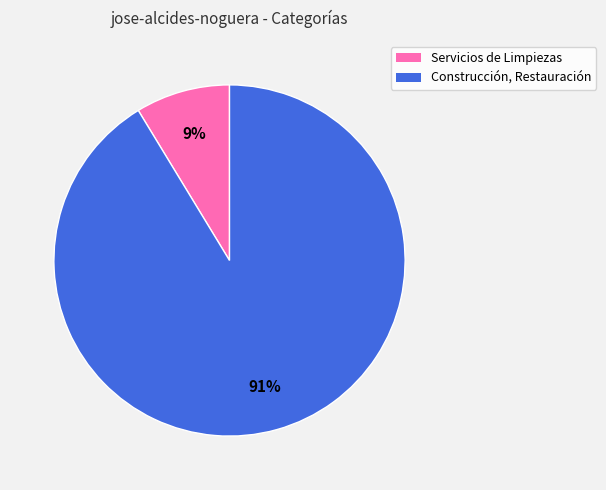

Which slice is the smallest?

Servicios de Limpiezas